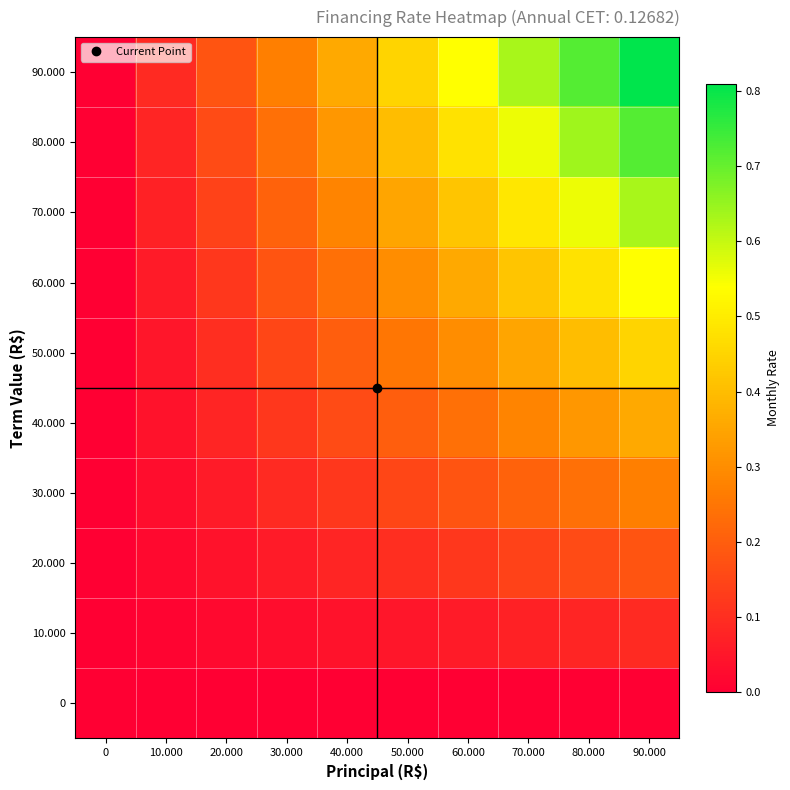

What is the spread (max minus min) of values at 40.000?

0.4